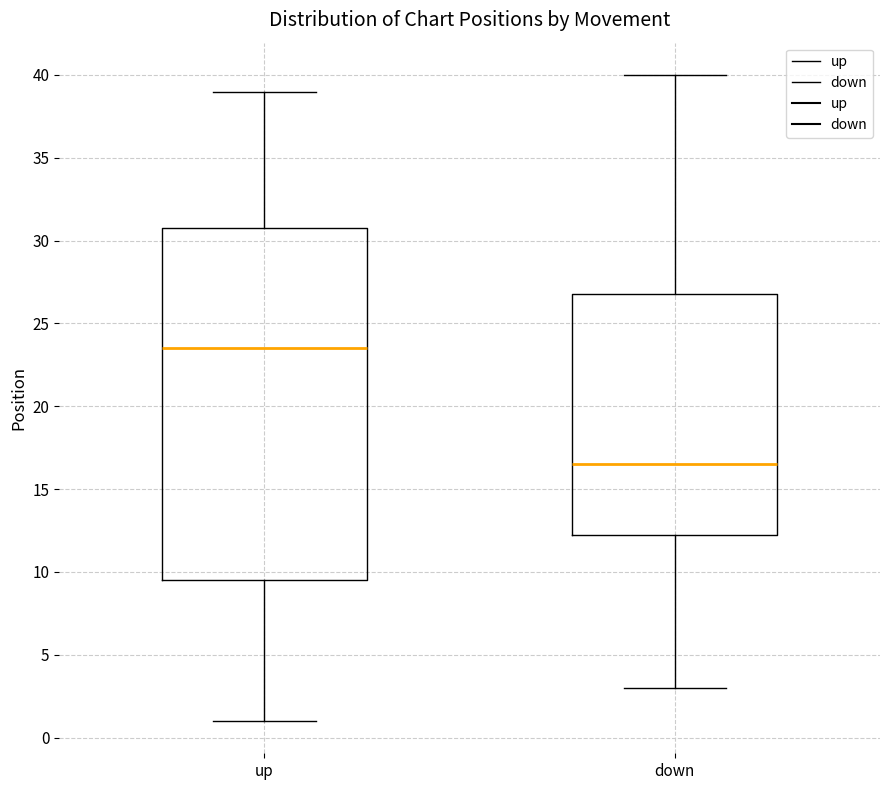

Reading left to right, read every box against the y-axis: the position of its median line, the range the box covers, and the ends of its whiskers. The values are not printed on the chart, so give them approximately, as read against the axis.

up: median 23.5, box 9.5 to 31.0, whiskers 1.0 to 39.0
down: median 16.5, box 12.5 to 27.0, whiskers 3.0 to 40.0